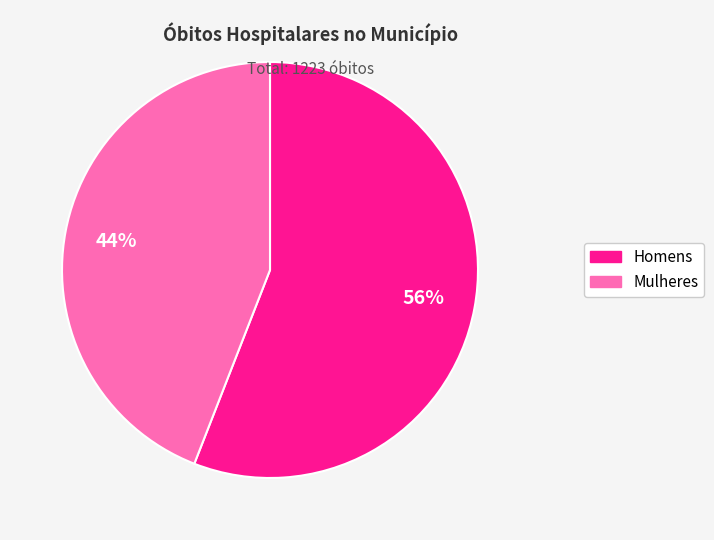

Does any single category account for the majority?

Yes